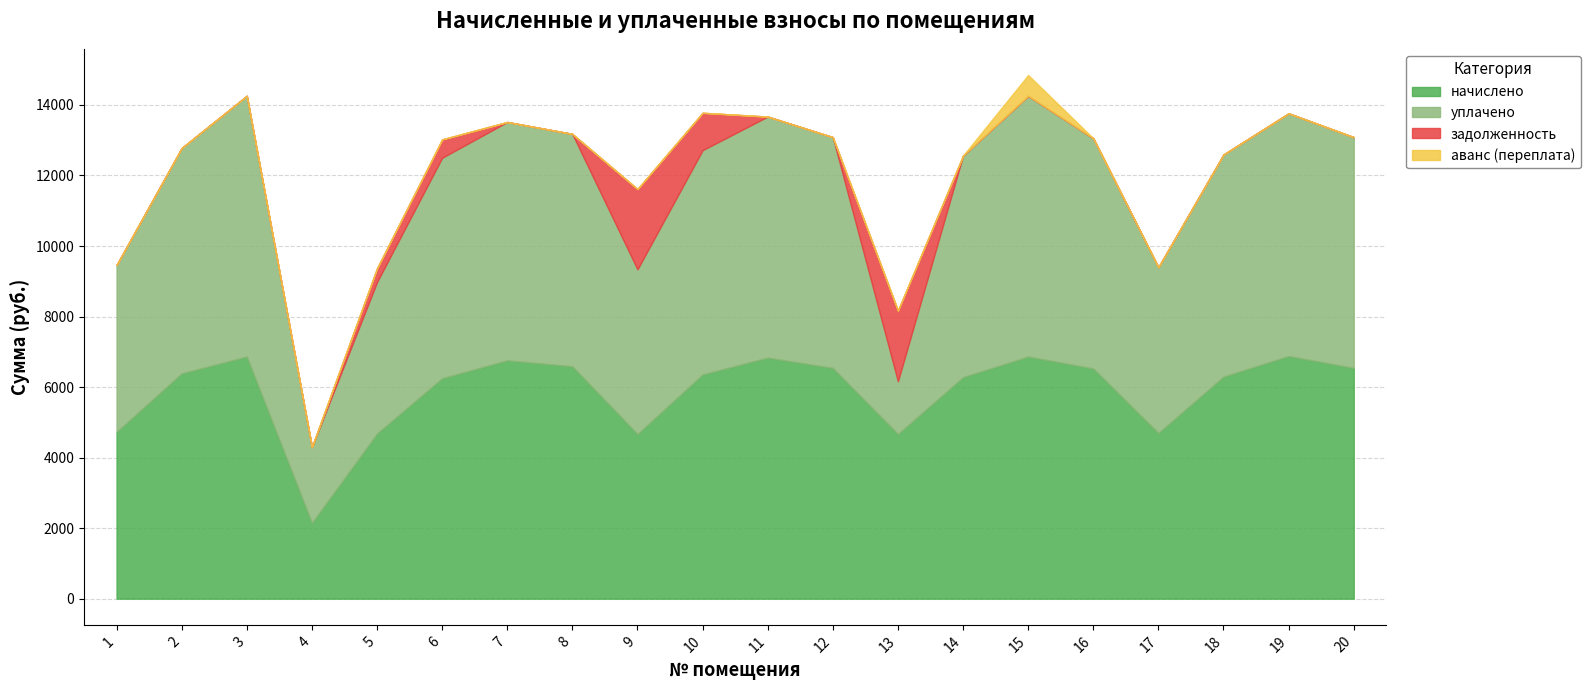

Reading right to left, list all the values displayed in this chart.

начислено: 20=6543.4	19=6881.3	18=6297.6	17=4700.2	16=6528.0	15=6865.9	14=6282.2	13=4669.4	12=6543.4	11=6835.2	10=6359.0	9=4669.4	8=6589.4	7=6758.3	6=6251.5	5=4684.8	4=2150.4	3=6865.9	2=6389.8	1=4730.9
уплачено: 20=6543.4	19=6881.3	18=6297.6	17=4700.2	16=6528.0	15=7393.4	14=6282.2	13=1496.5	12=6543.4	11=6835.2	10=6359.0	9=4670.3	8=6589.4	7=6758.3	6=6251.5	5=4294.4	4=2150.4	3=7393.4	2=6389.8	1=4730.9
задолженность: 20=0.0	19=0.0	18=0.0	17=0.0	16=0.0	15=0.0	14=0.0	13=2005.6	12=0.0	11=0.0	10=1059.8	9=2277.8	8=0.0	7=0.0	6=521.0	5=390.4	4=0.0	3=0.0	2=0.0	1=0.0
аванс (переплата): 20=0.0	19=0.0	18=0.0	17=0.0	16=0.0	15=589.7	14=0.0	13=0.0	12=0.0	11=0.0	10=0.0	9=0.0	8=0.0	7=0.0	6=0.0	5=0.0	4=0.0	3=0.0	2=0.0	1=0.0